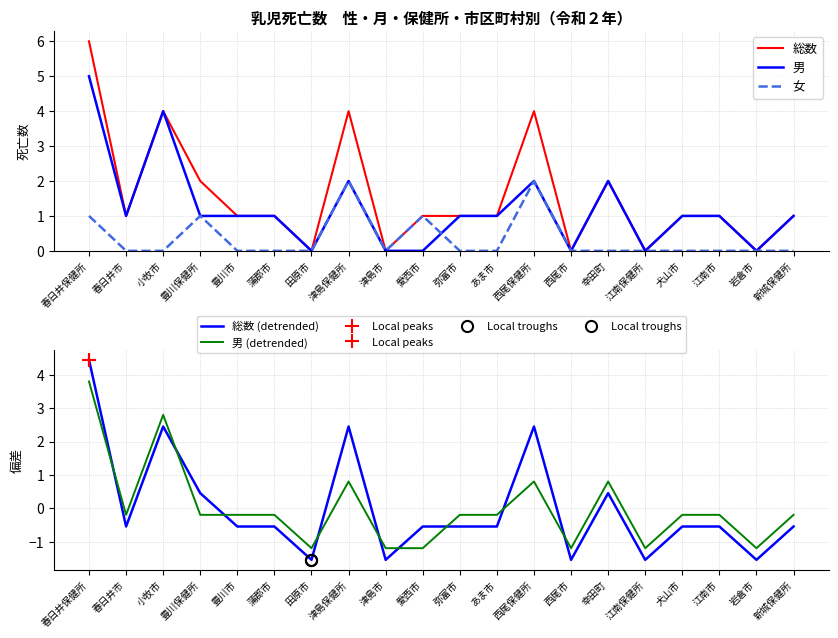

What is the difference between the second highest and minimum values in the 女 series?

2